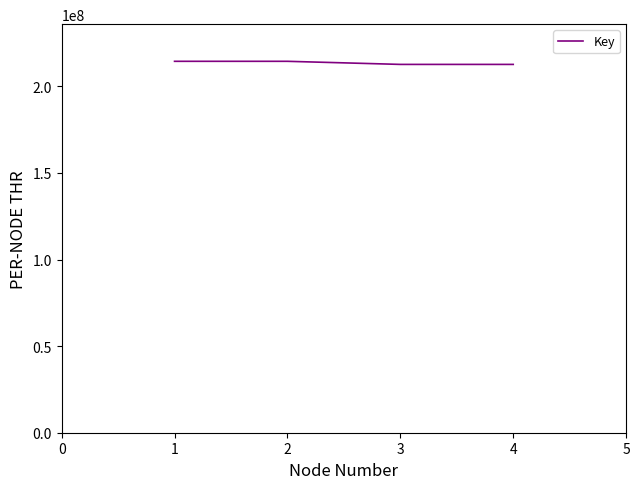

What is the greatest value displayed?

214439916